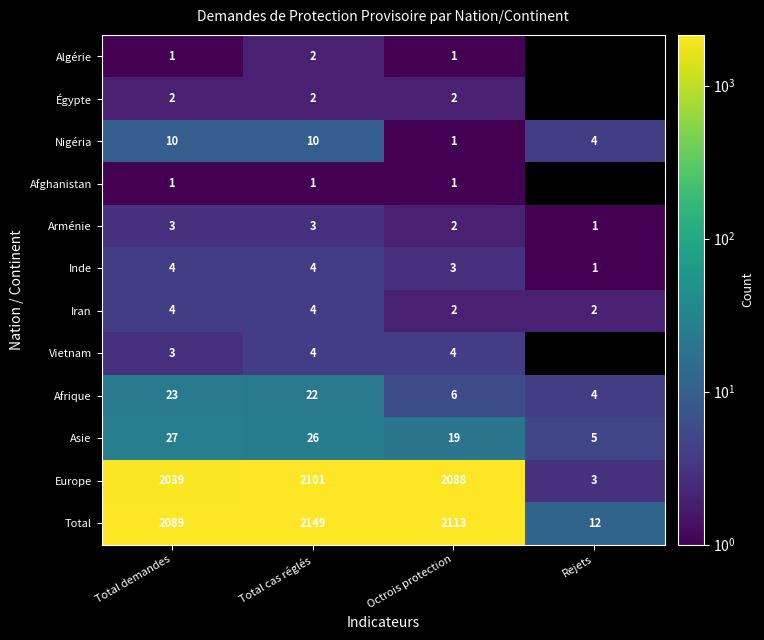

Which series changed the most between Total cas réglés and Octrois protection?

Total